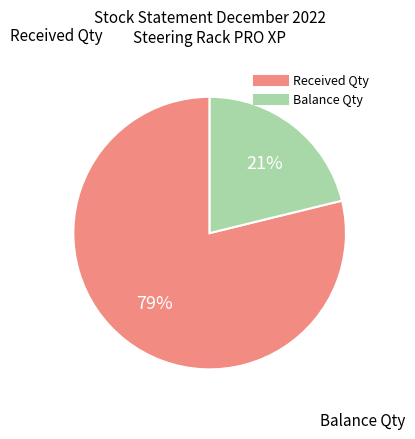

True or false: Balance Qty accounts for 33% of the total.

False